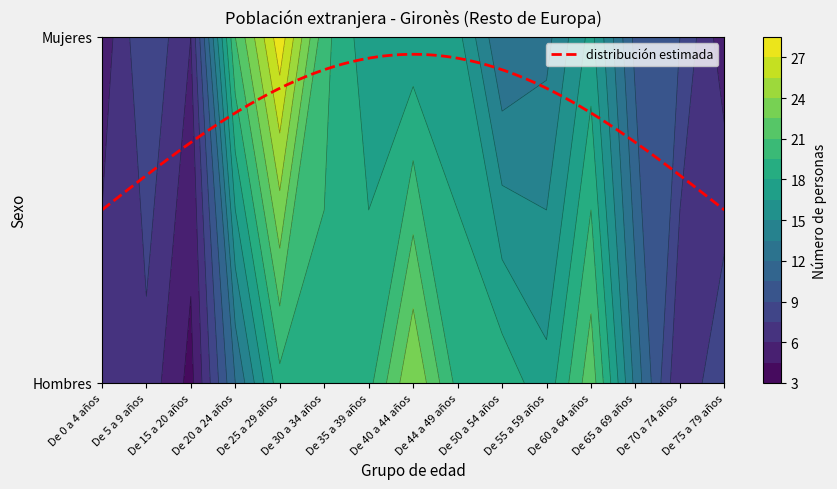

Which series has the largest range (max minus min)?

Mujeres